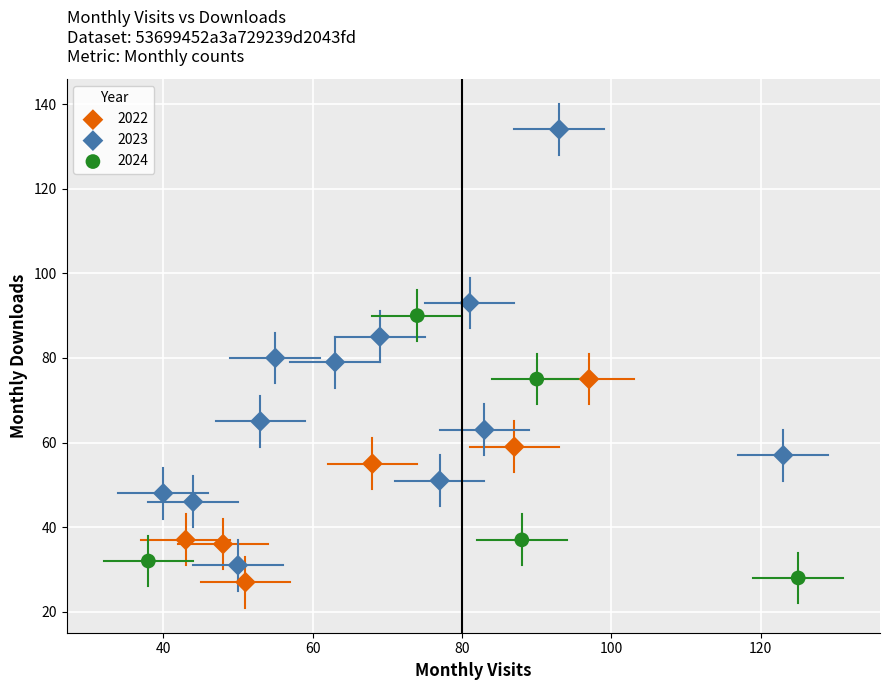

Which series reaches the maximum Y coordinate?

2023